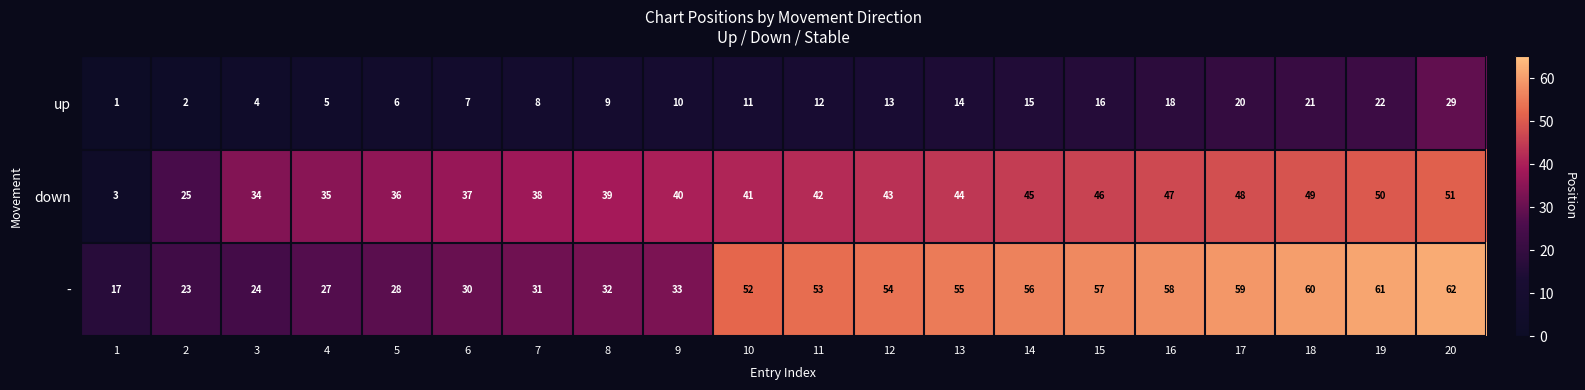

Which series has the largest range (max minus min)?

down